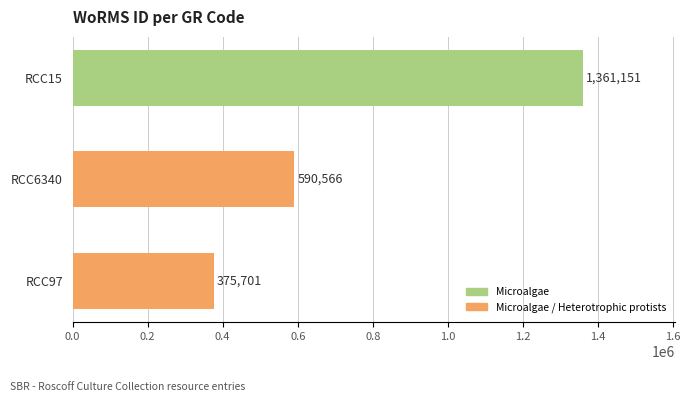

Between RCC15 and RCC97, which is larger?

RCC15